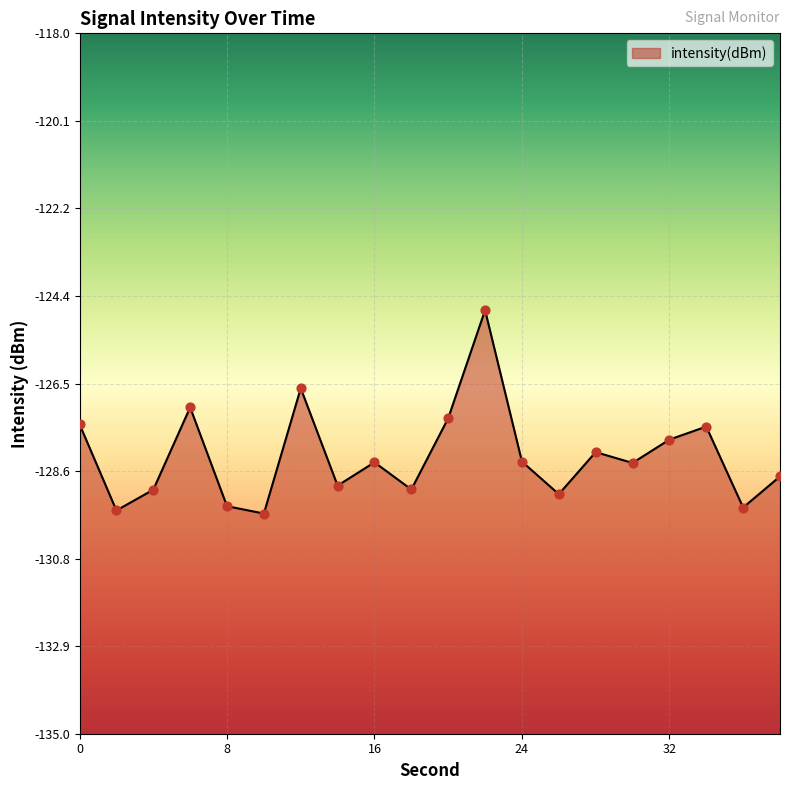

What is the change in value from 10 to 24?

+1.3